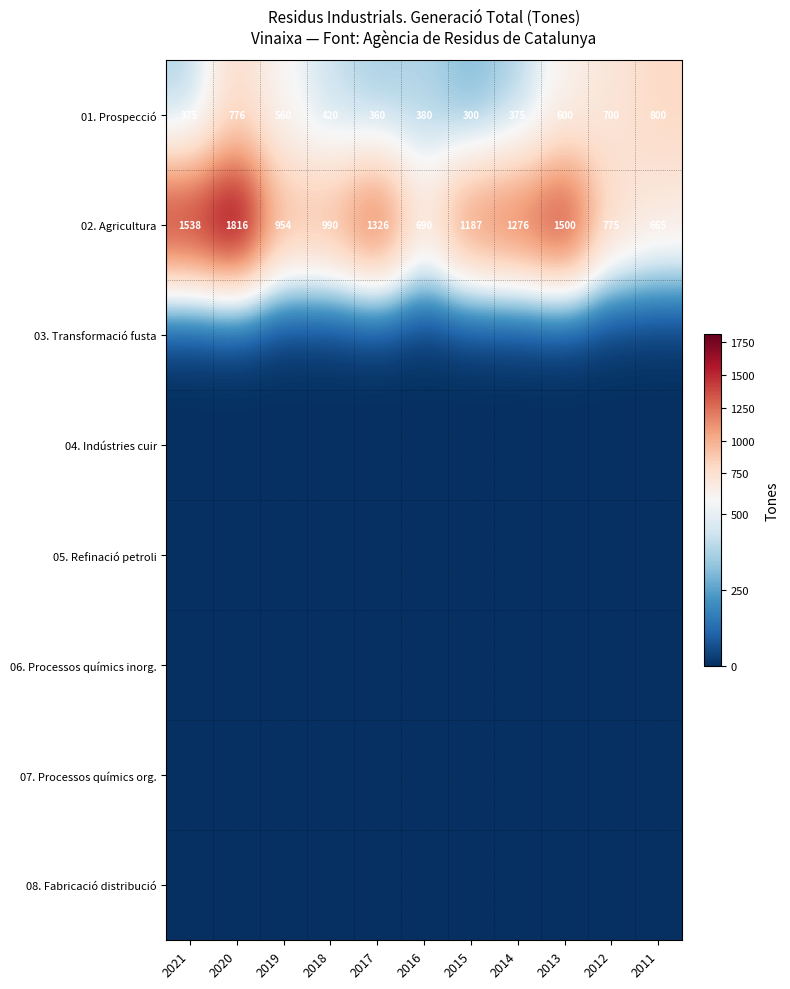

At which label does 01. Prospecció reach its minimum?

2015